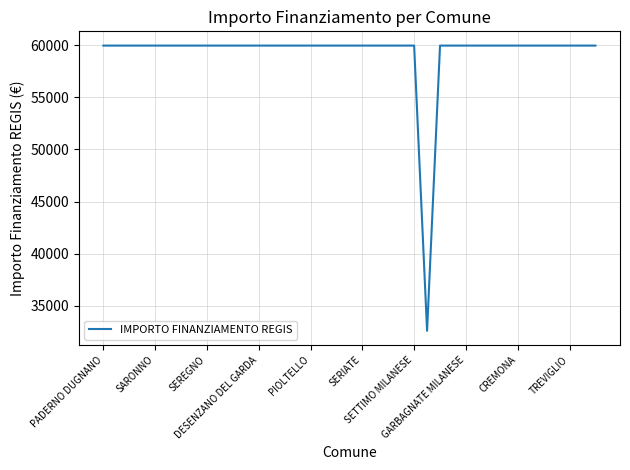

What is the minimum value shown in the chart?

32589